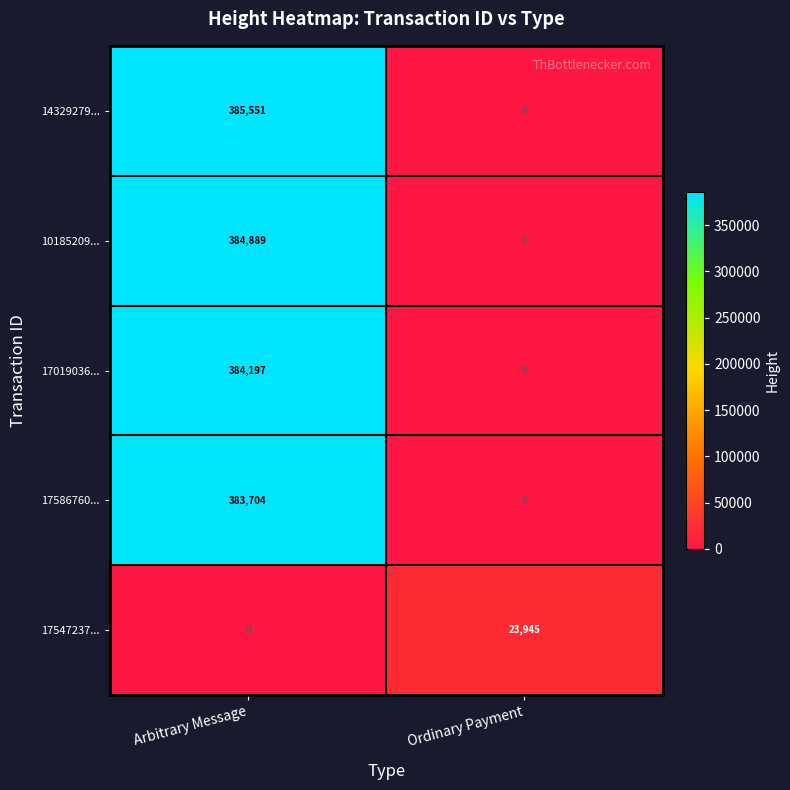

True or false: 17547237... has a value of 0 at Arbitrary Message.

True